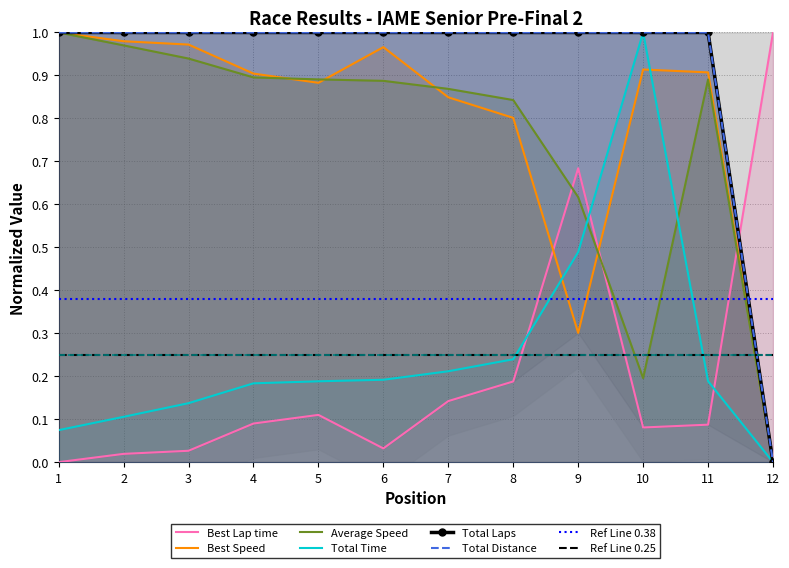

At which label does Best Lap time reach its peak?

12